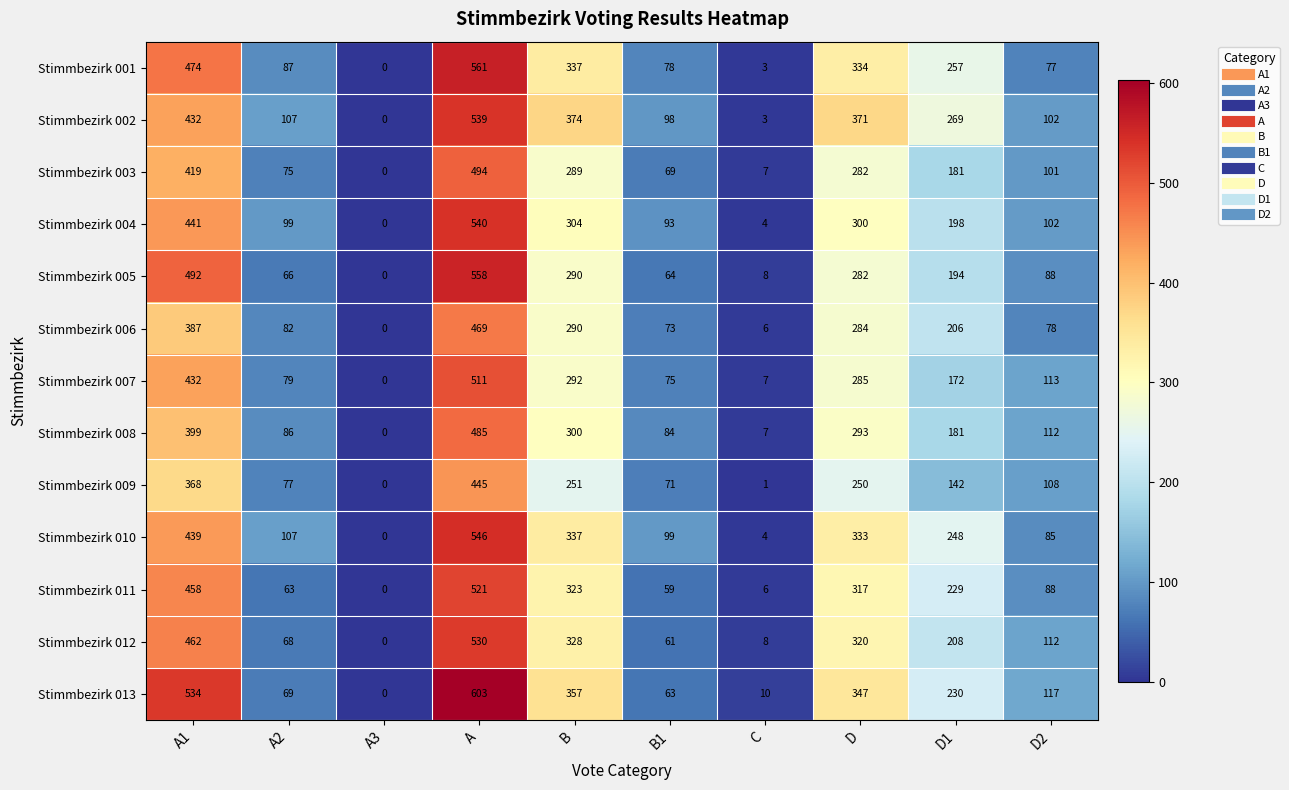

What is the highest value of the Stimmbezirk 004 series?

540